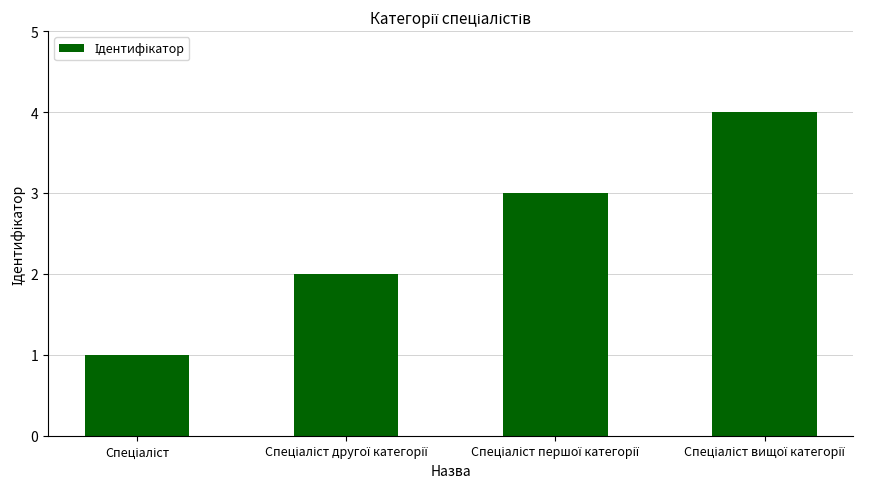

Count the number of categories in the chart.

4